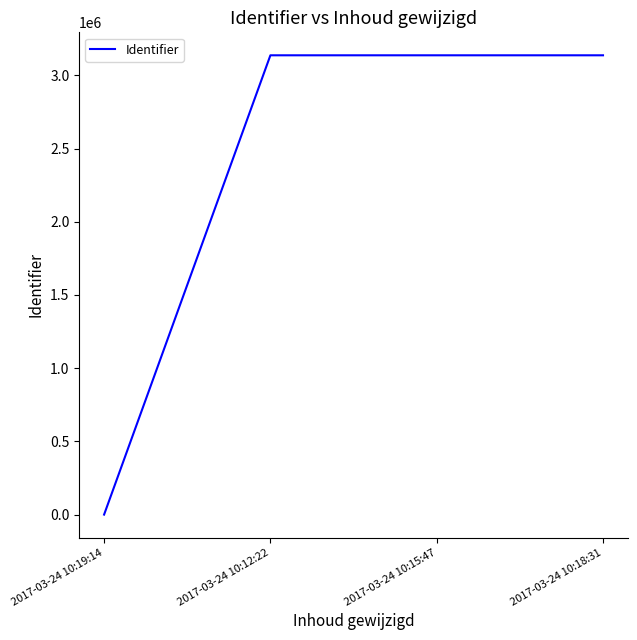

The value at 2017-03-24 10:19:14 is 0. True or false?

True